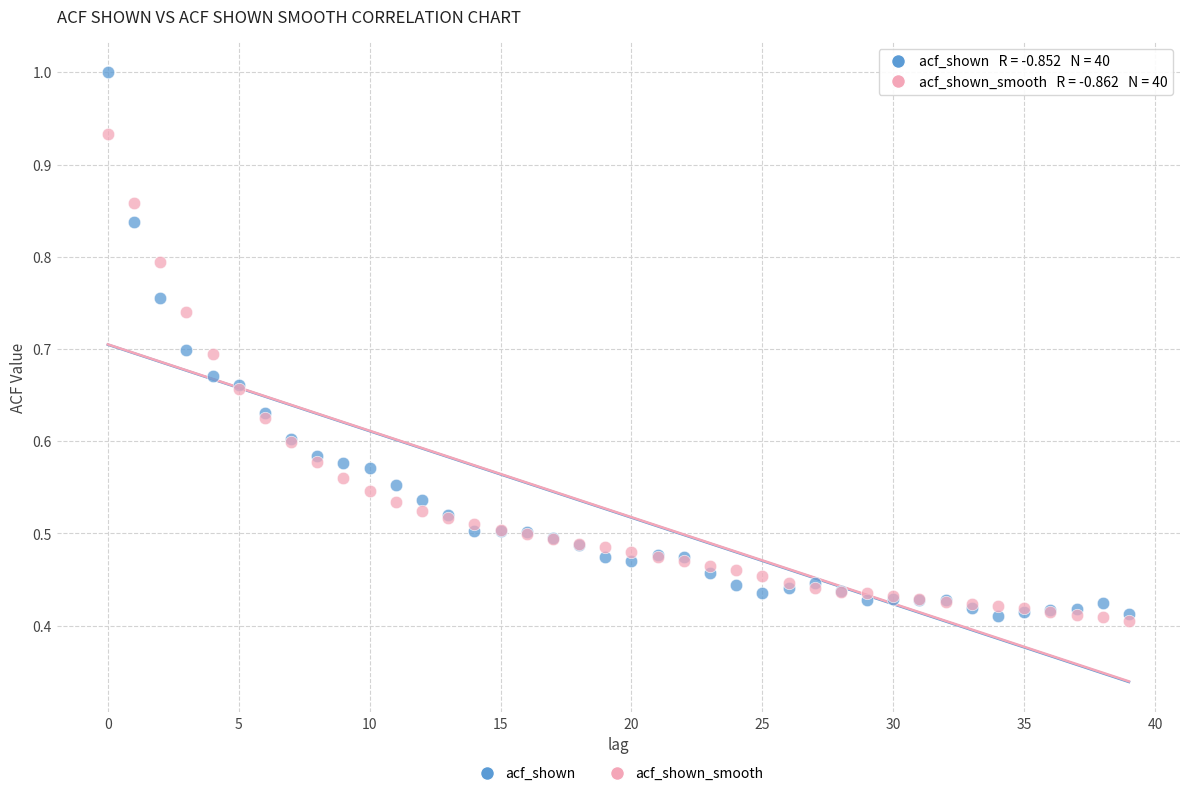

Which series contains the highest Y value?

acf_shown